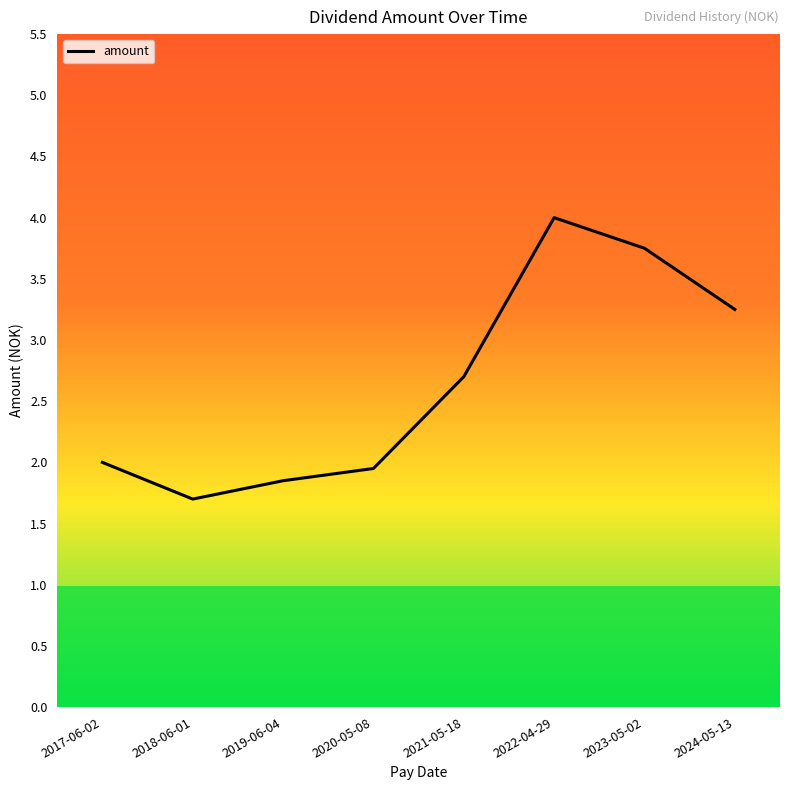

Count the values in the range 1 to 3.

5